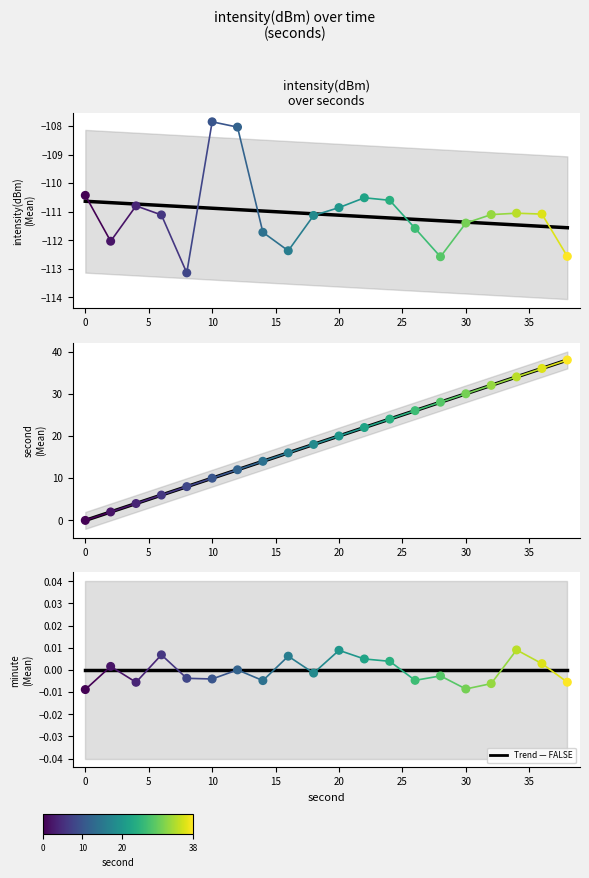

At how many categories does at least one series exceed -60?

20